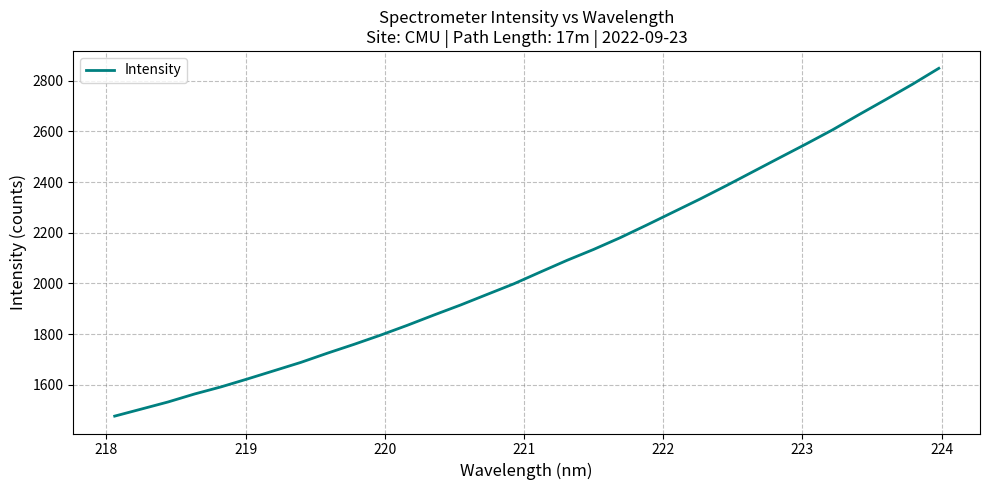

What is the difference between the maximum and minimum values?

1371.2